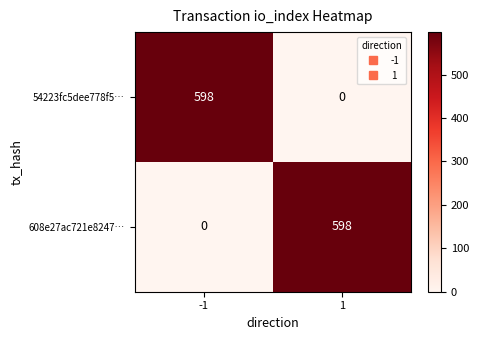

What is the total value across all series at -1?

598